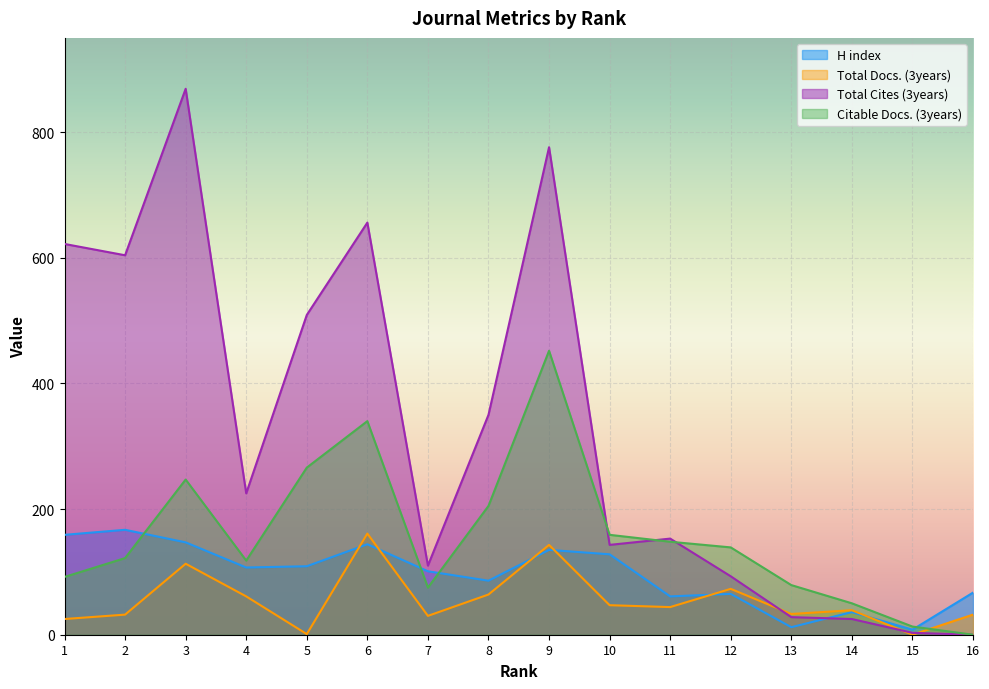

Which series ends up on top after the final intersection of H index and Total Cites (3years)?

H index